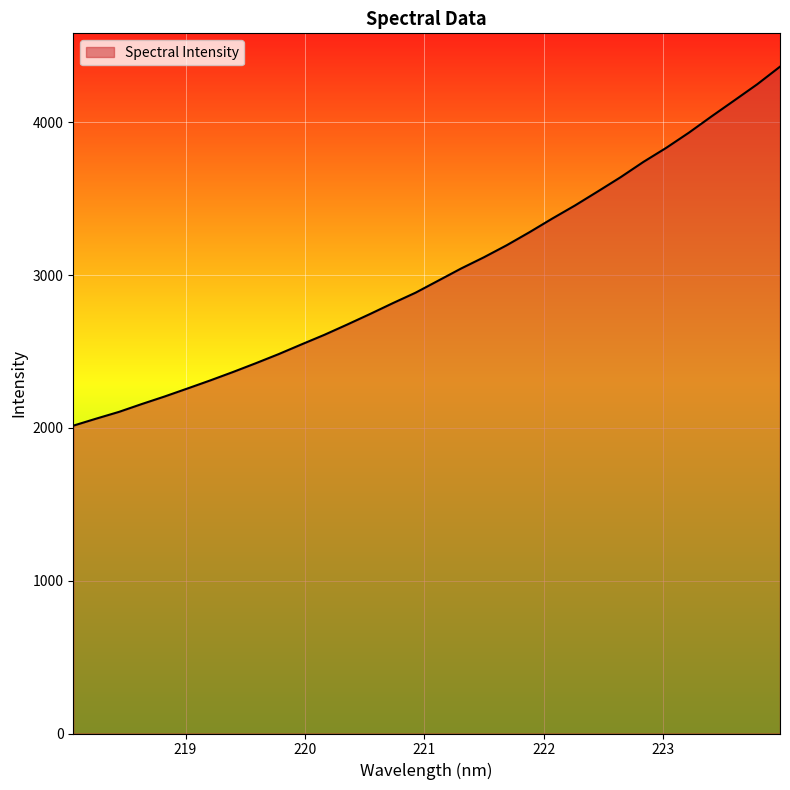

What is the difference between the second highest and minimum values?

2234.5